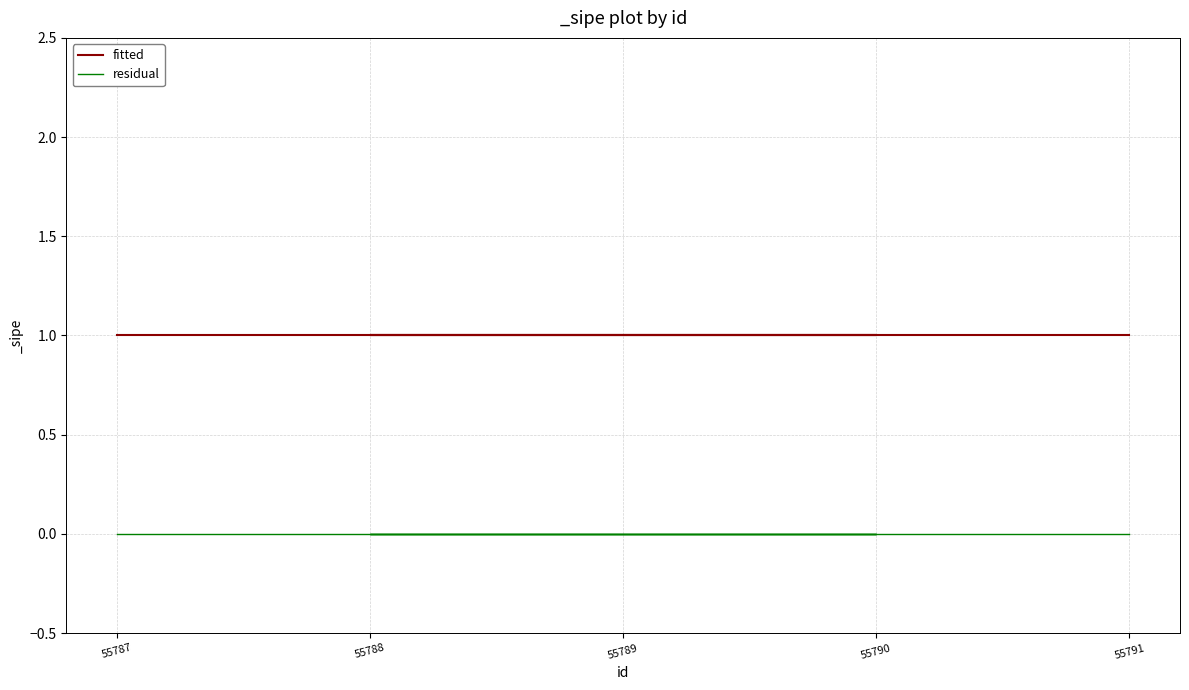

The fitted series shows 1 at 55790. True or false?

False